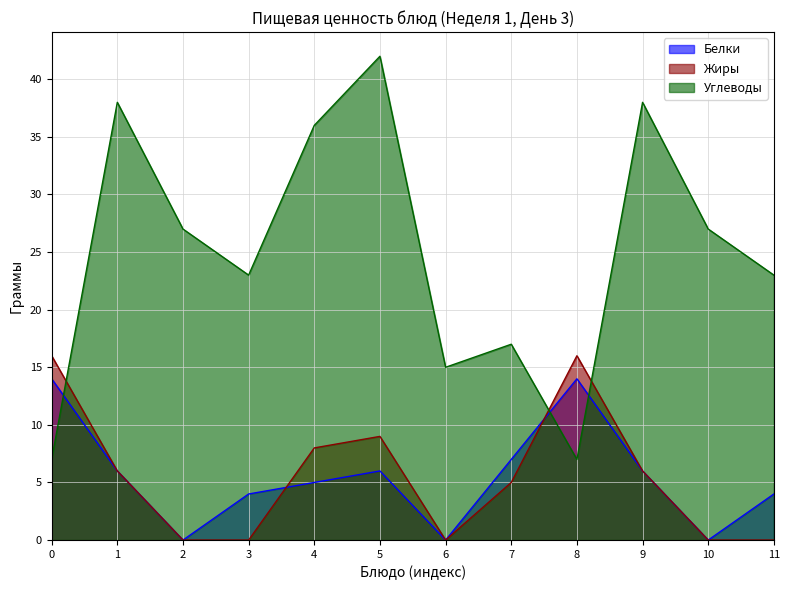

Between 5 and 11, which series saw the biggest shift?

Углеводы